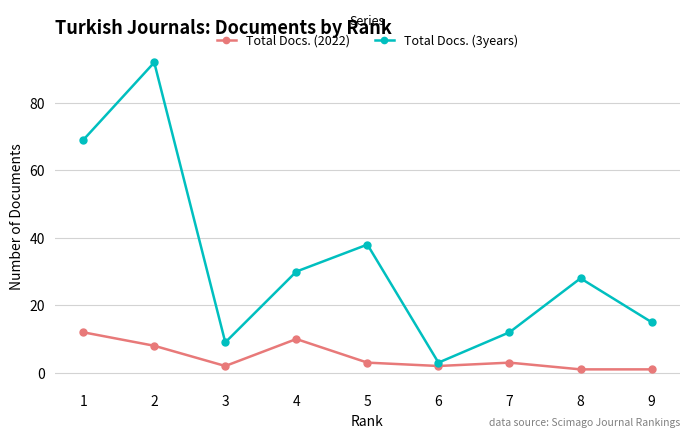

At which label is Total Docs. (2022) closest to 6?

2